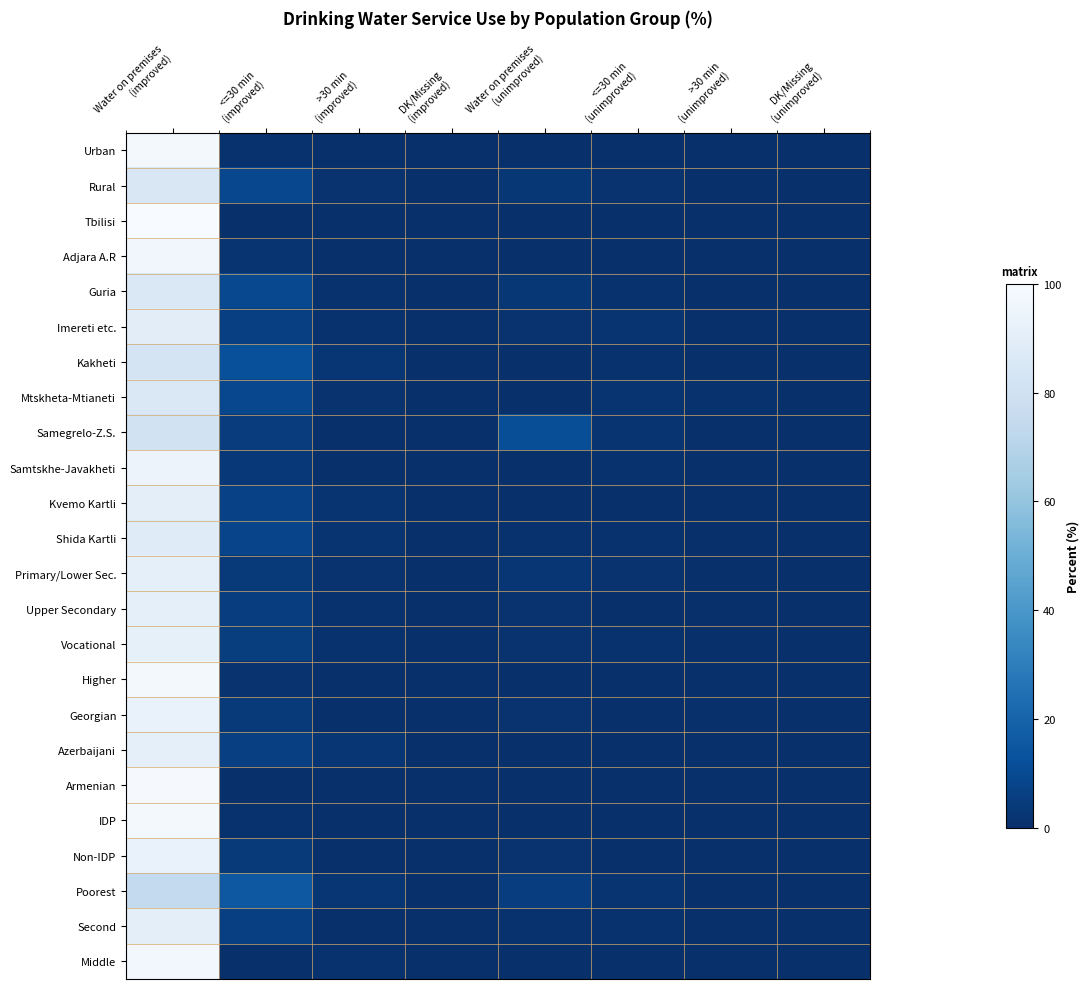

List the series in order of their peak value, highest first.

Tbilisi, Armenian, Urban, IDP, Higher, Middle, Adjara A.R, Samtskhe-Javakheti, Georgian, Non-IDP, Vocational, Azerbaijani, Primary/Lower Sec., Upper Secondary, Kvemo Kartli, Second, Imereti etc., Shida Kartli, Guria, Mtskheta-Mtianeti, Rural, Kakheti, Samegrelo-Z.S., Poorest